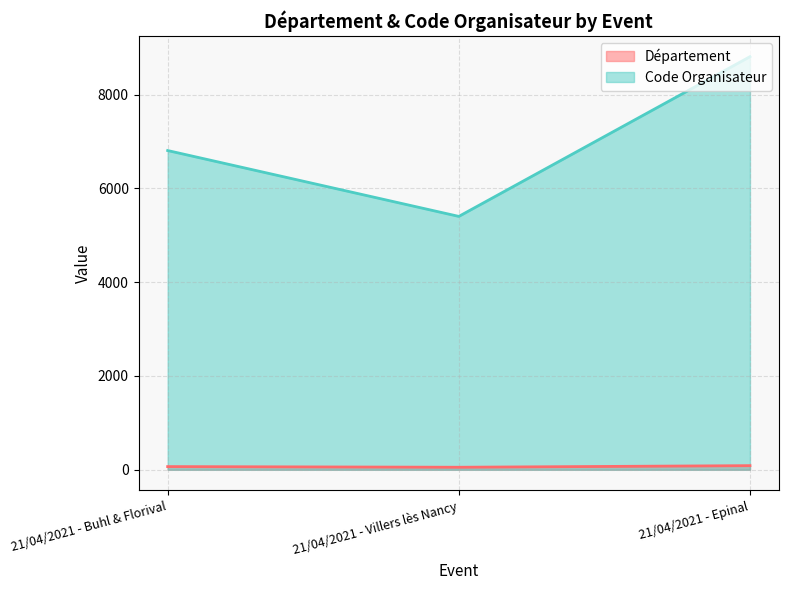

The Code Organisateur series shows 1615 at 21/04/2021 - Buhl & Florival. True or false?

False